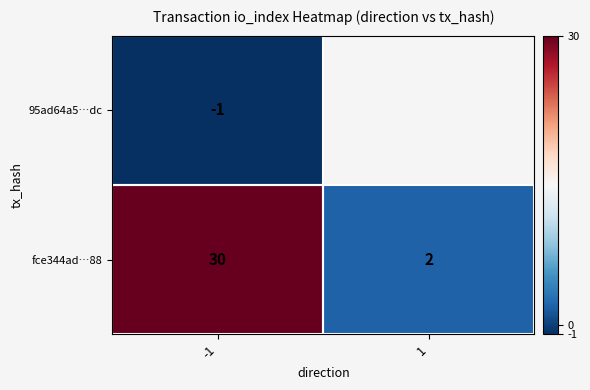

What is the difference between the maximum and minimum values in the fce344ad…88 series?

28